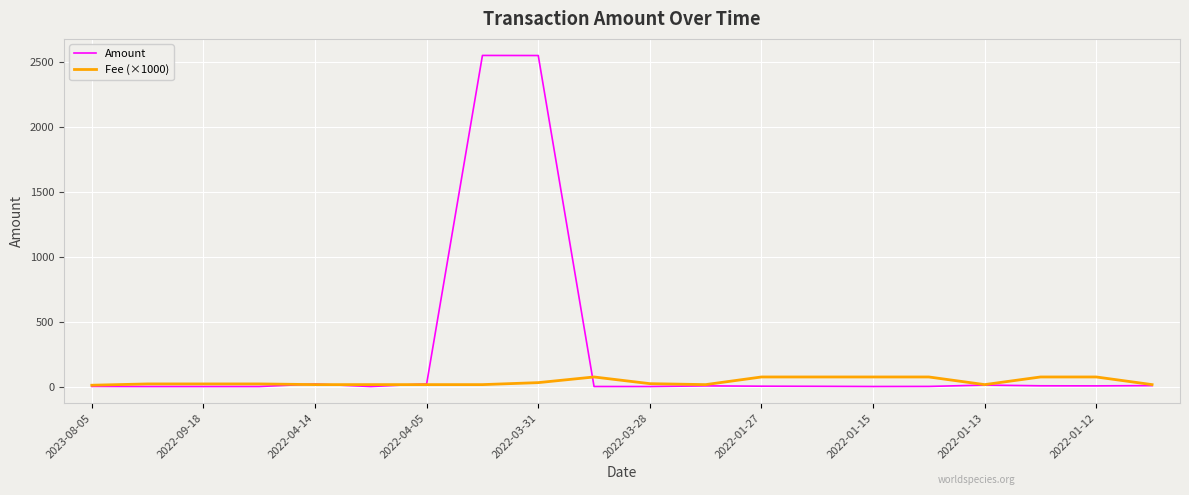

Which series has the largest range (max minus min)?

Amount